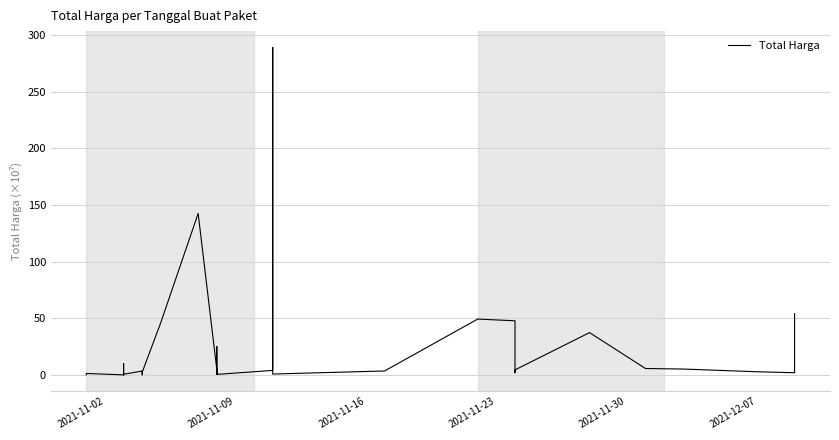

Count the number of categories in the chart.

35